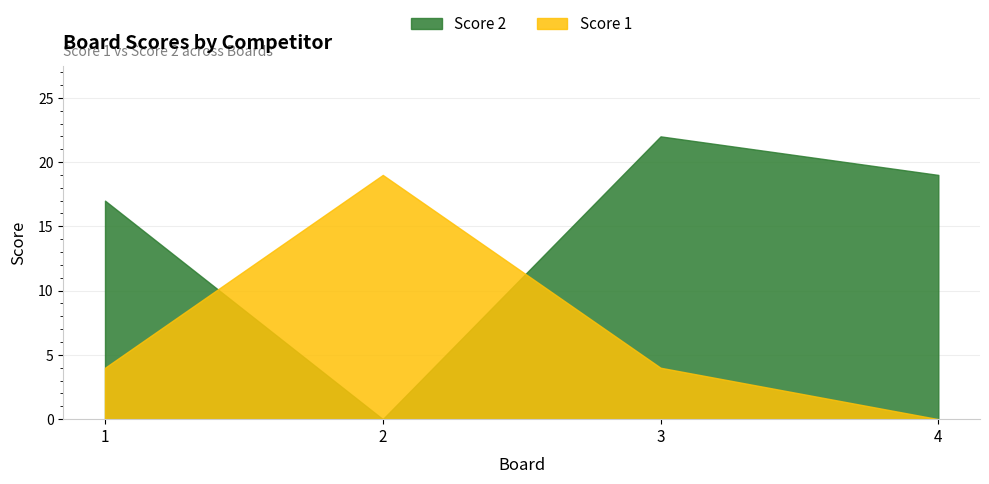

In Score 1, how many points are higher than both neighbors (excluding endpoints)?

1